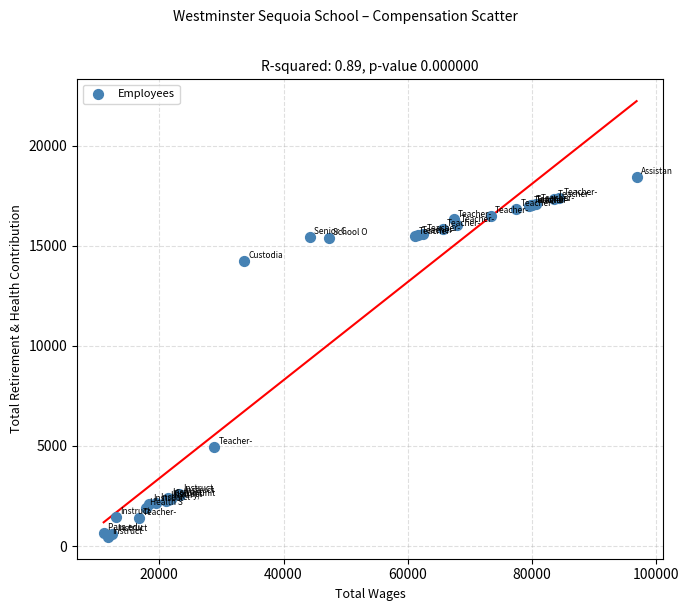

What Y value in the scatter plot is closest to 9440?

4971